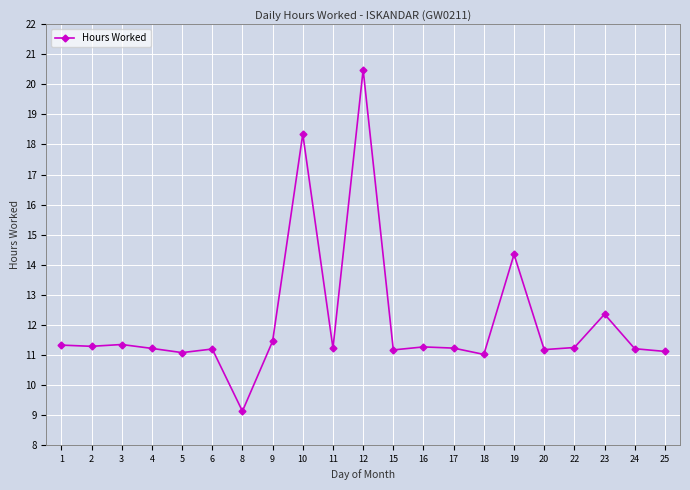

What is the value of the 7th point from the left?

9.1